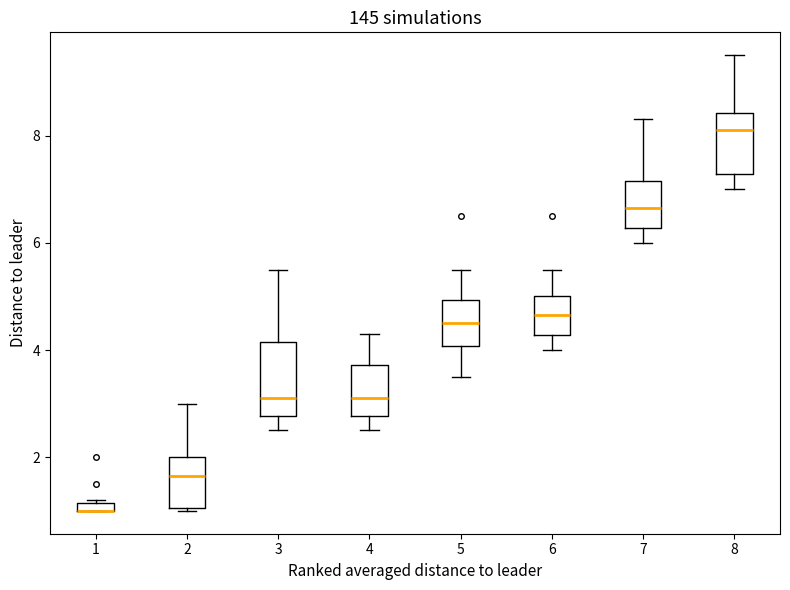

Which box is the tallest, from its lower edge to its upper edge?

3